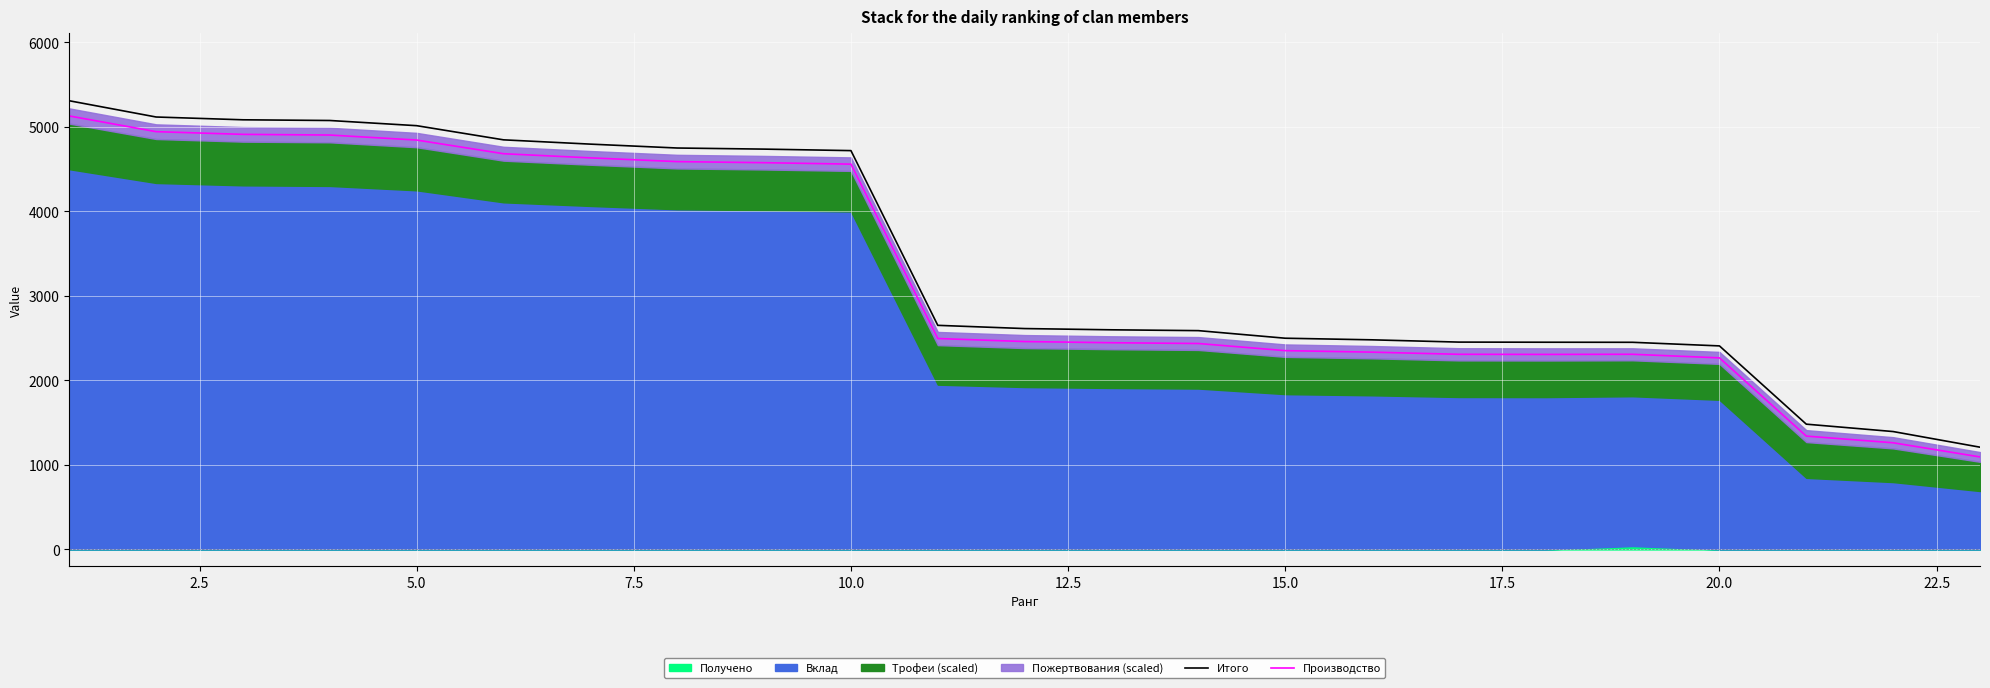

What is the lowest value of the Производство series?

1094.6